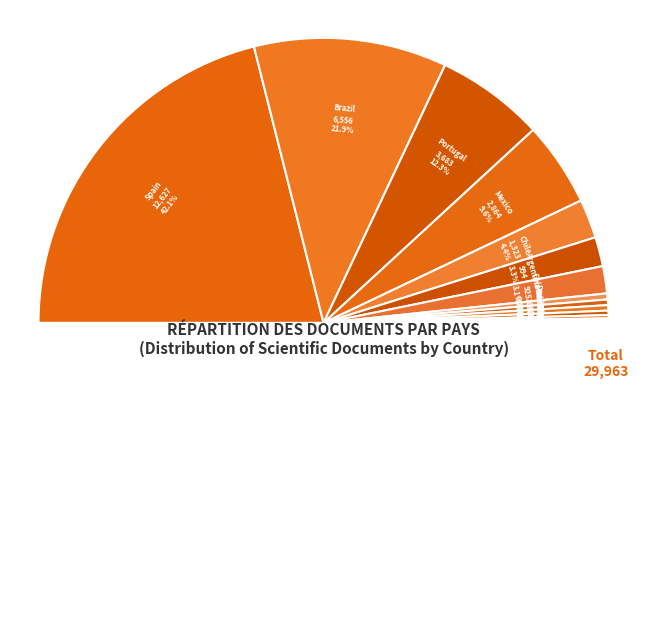

The Honduras slice represents 0% of the pie. True or false?

True